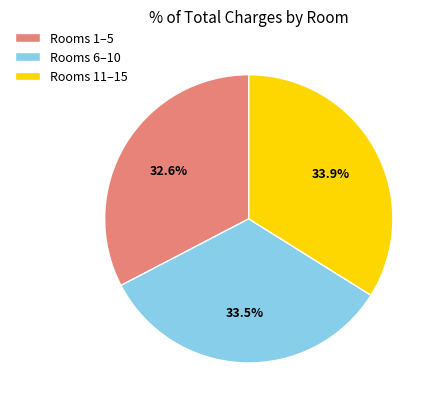

Which has a higher value, Rooms 1–5 or Rooms 11–15?

Rooms 11–15